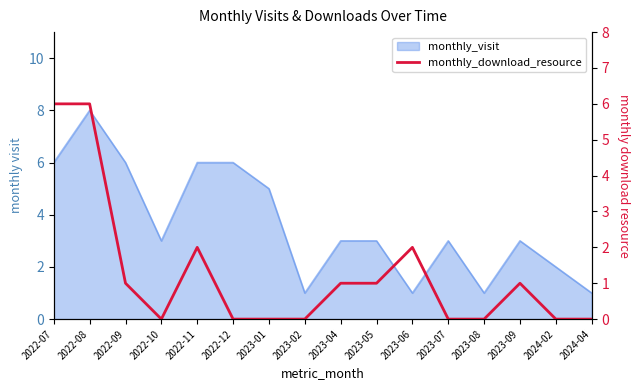

At which category does the data reach its first local valley?

2022-10